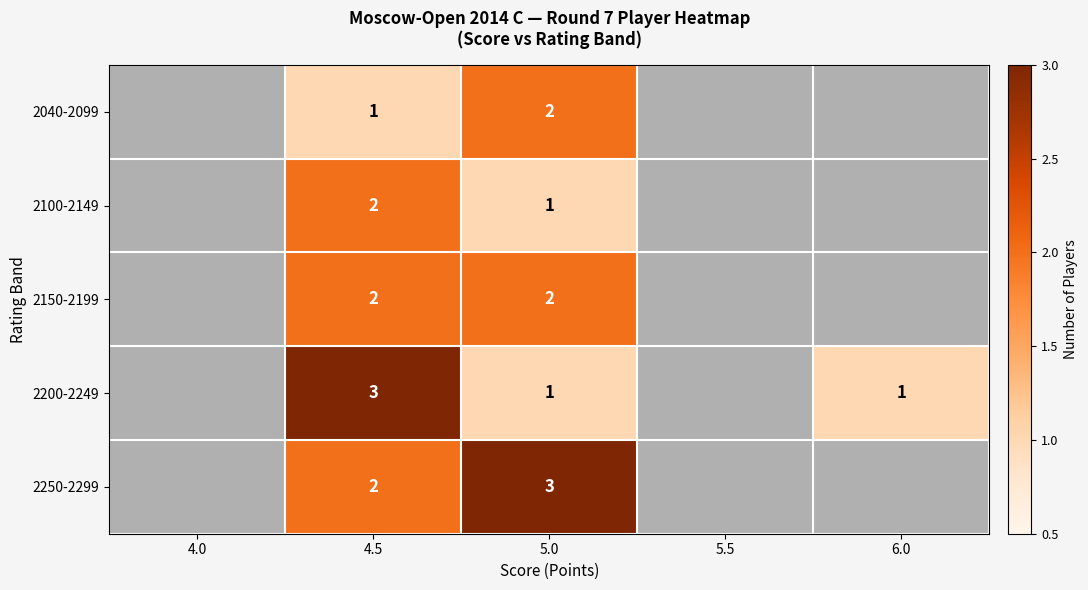

Is it true that 2040-2099 equals 1 at 4.5?

True